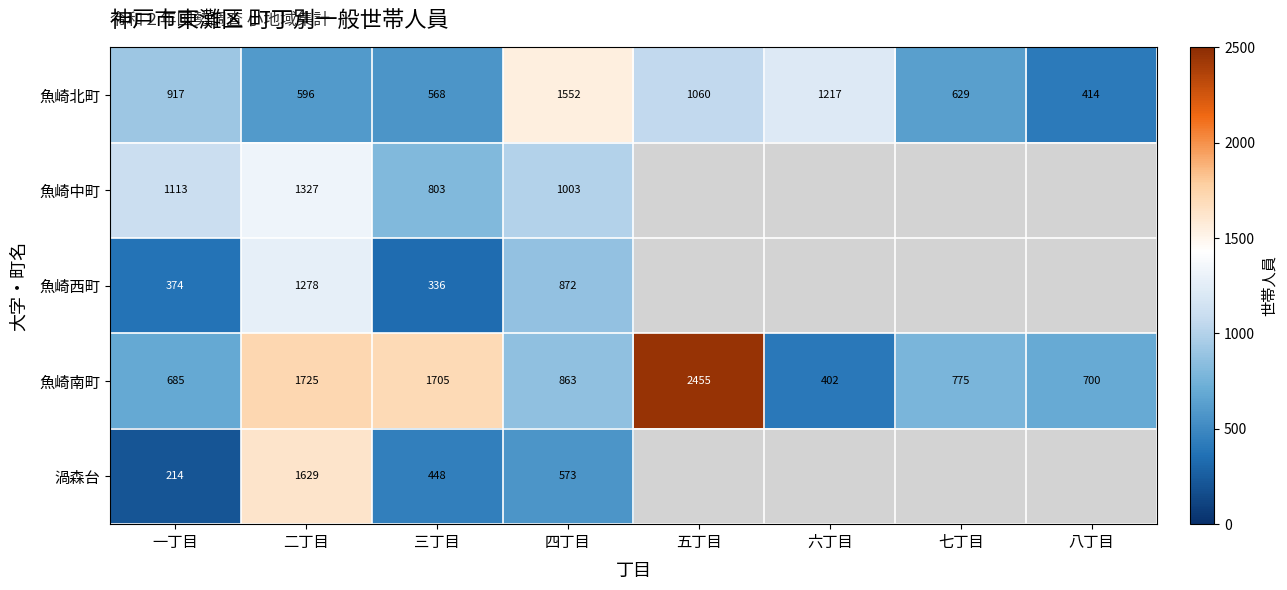

At which label is 魚崎北町 closest to 983?

一丁目